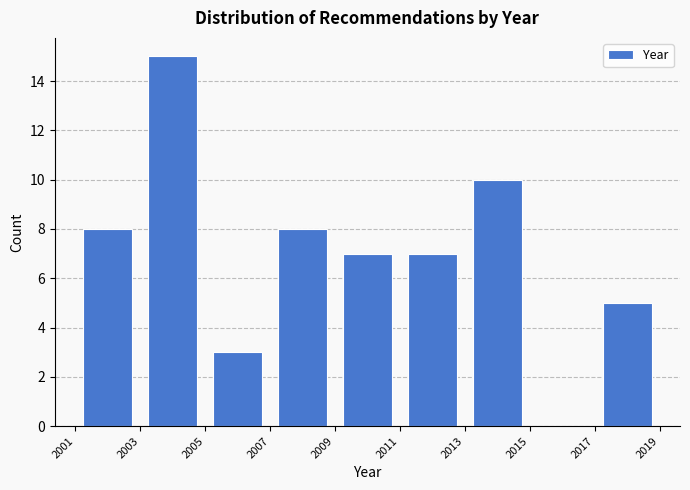

Reading left to right, list every bar in this chart as the range it spans on the x-axis followed by its height. The values are not printed on the chart, so give them approximately, as read against the axis.

2001 to 2003: 8
2003 to 2005: 15
2005 to 2007: 3
2007 to 2009: 8
2009 to 2011: 7
2011 to 2013: 7
2013 to 2015: 10
2015 to 2017: 0
2017 to 2019: 5